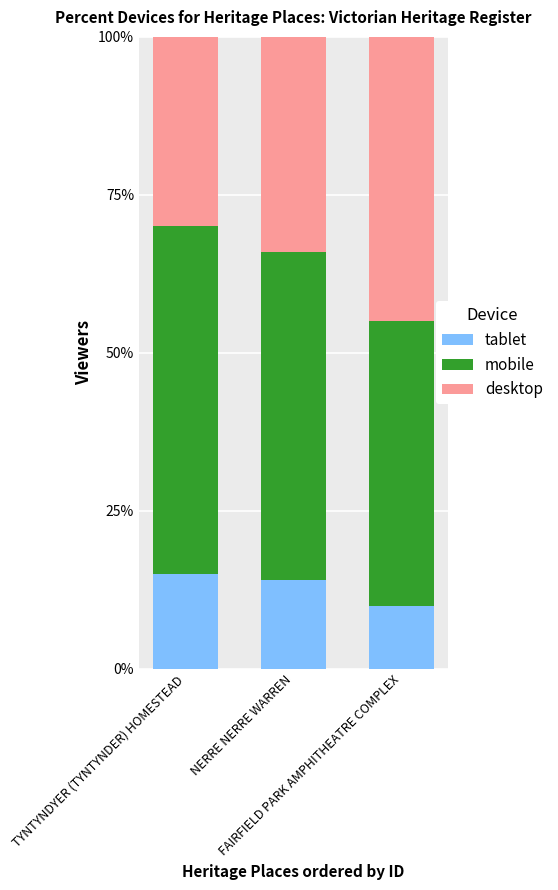

Are the bars horizontal?

No